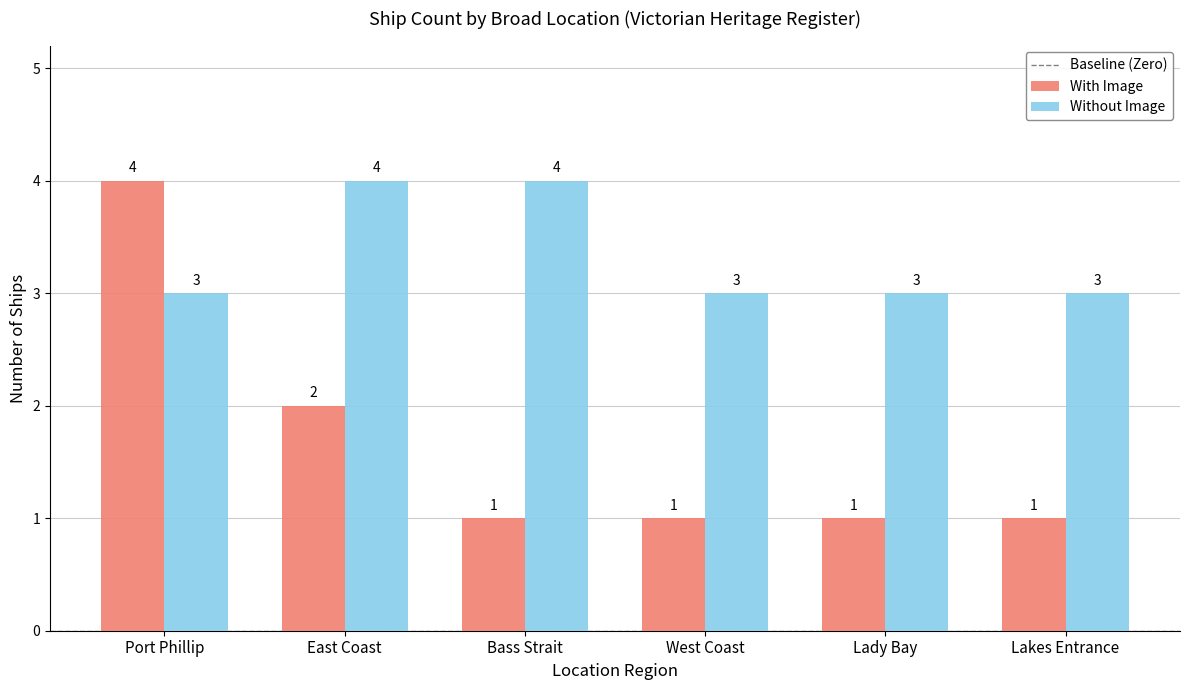

What is the greatest value displayed?

4